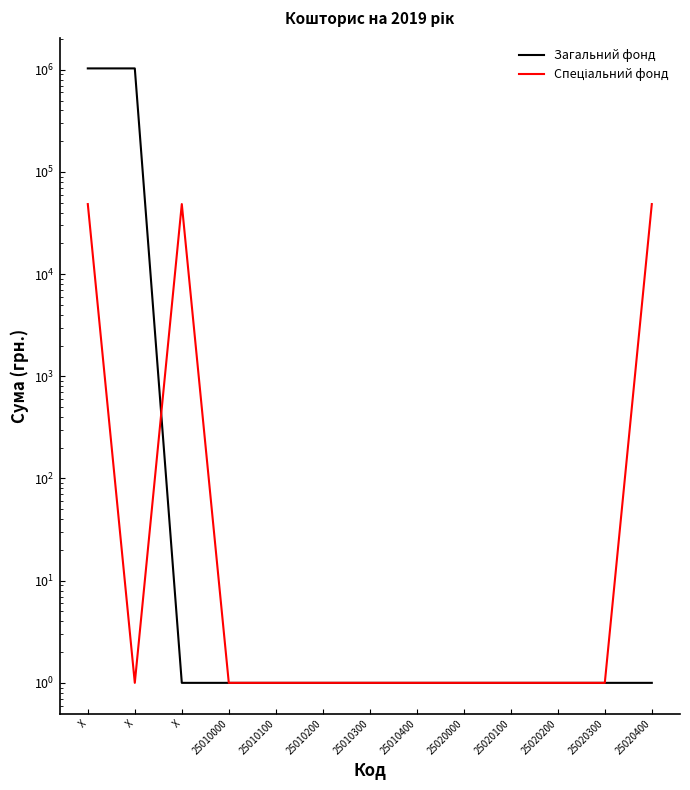

Between which two adjacent categories do Загальний фонд and Спеціальний фонд first intersect?

X and X